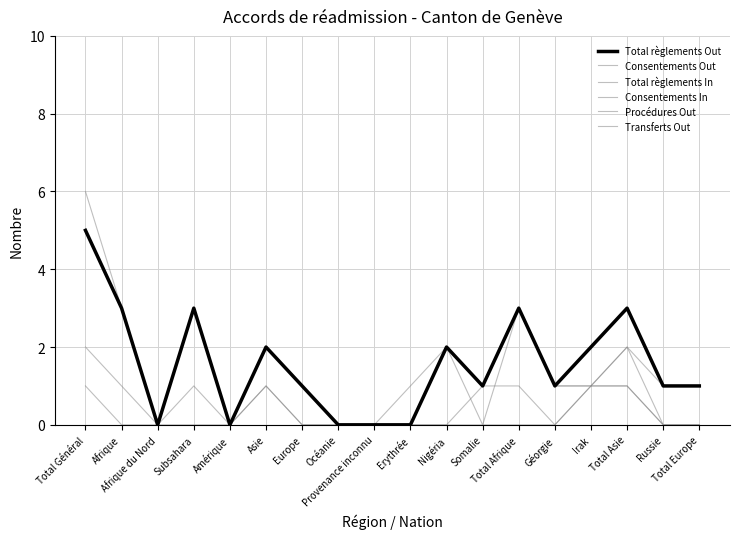

How many lines are shown in the chart?

6